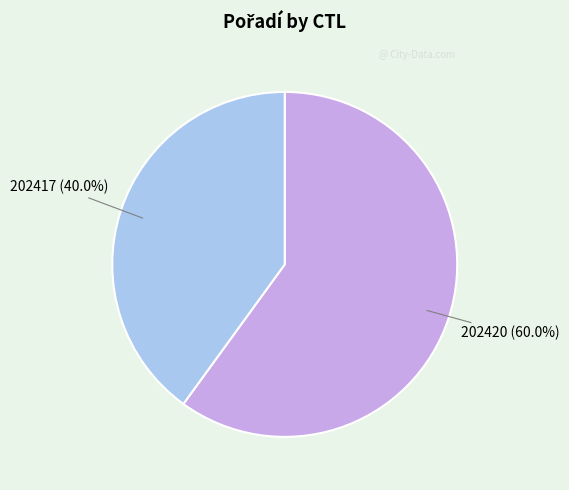

To the nearest percent, what portion does 202417 represent?

40%